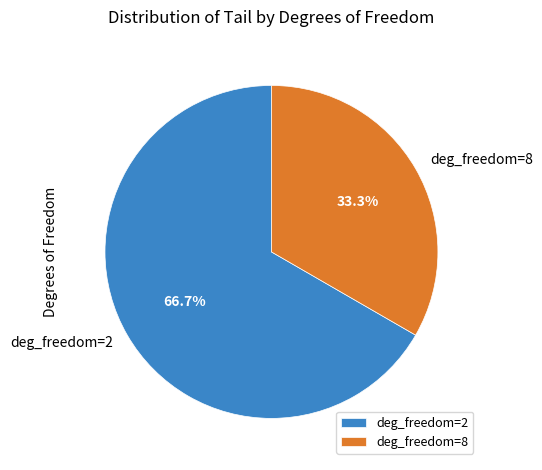

Rank the categories by value from highest to lowest.

deg_freedom=2, deg_freedom=8